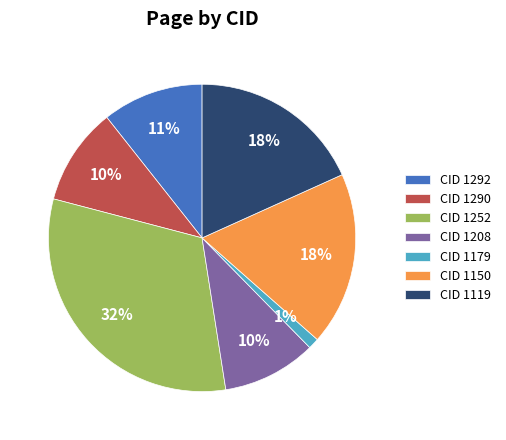

To the nearest percent, what portion does CID 1150 represent?

18%